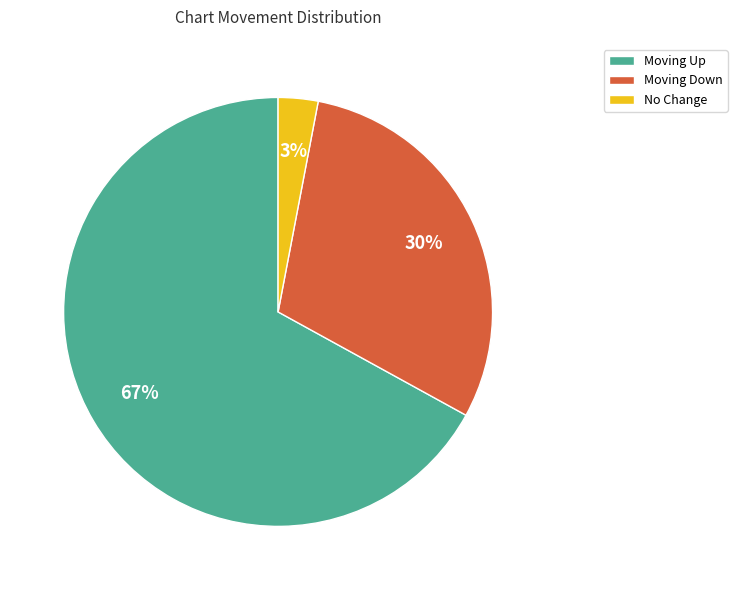

What percentage is the No Change slice, to the nearest percent?

3%